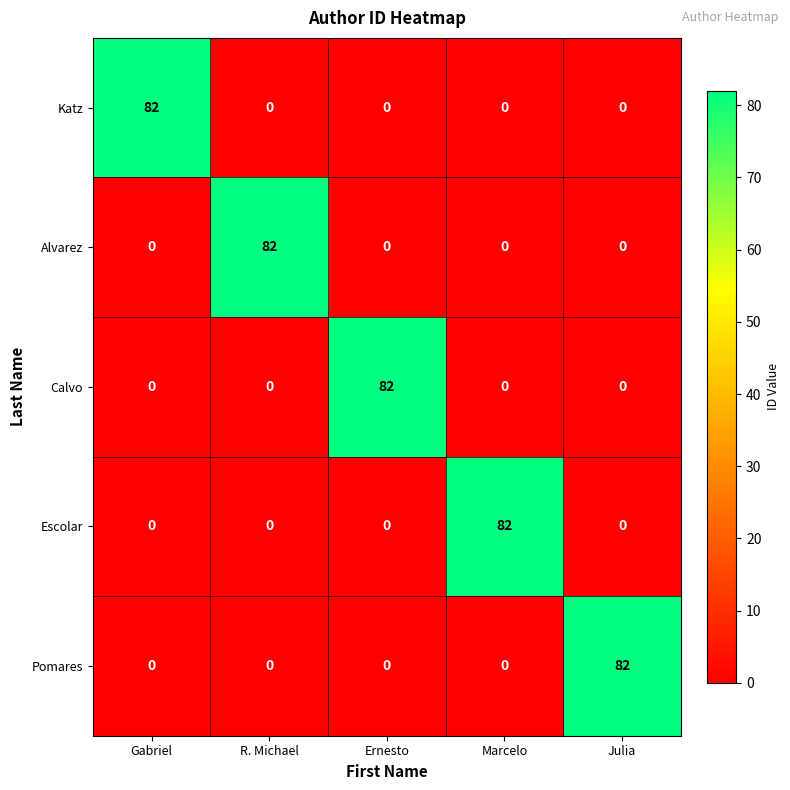

The value of Katz at R. Michael is 0. True or false?

True